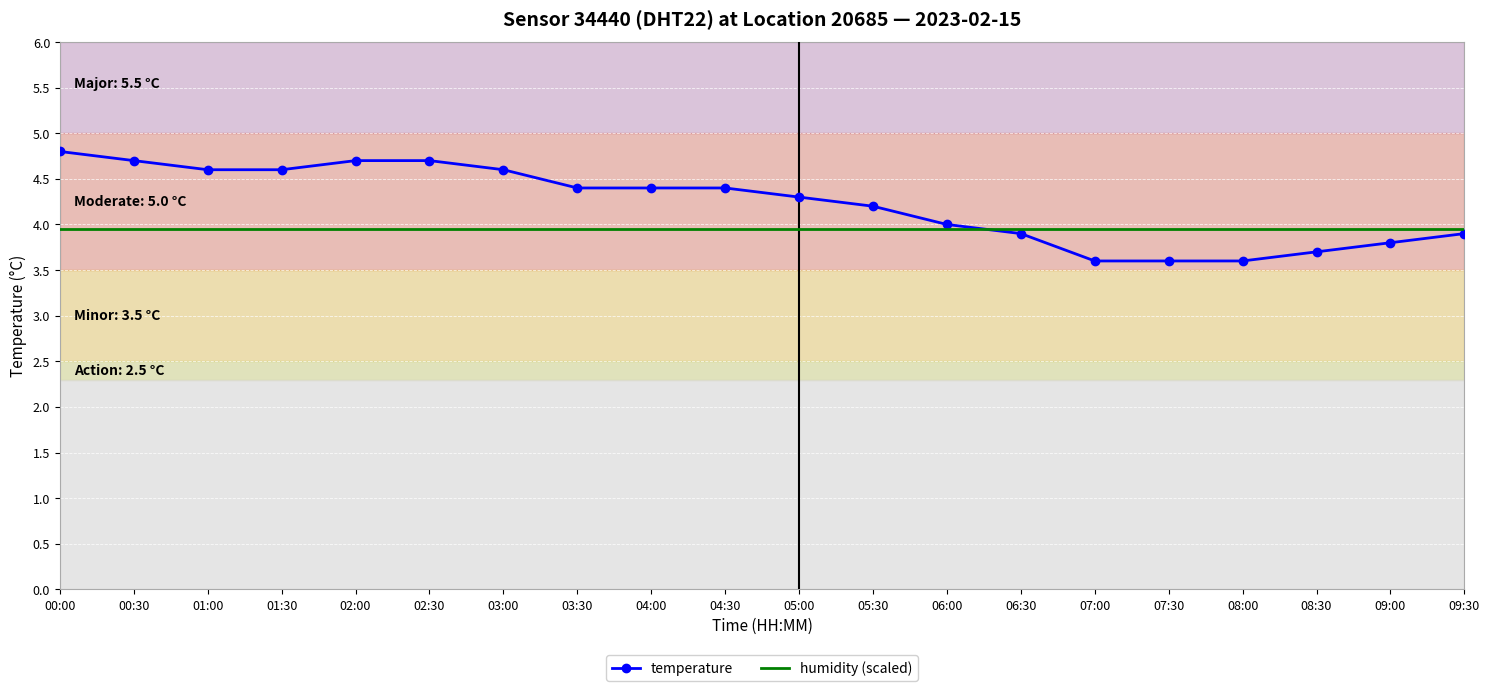

Which series changed the most between 02:30 and 09:00?

temperature